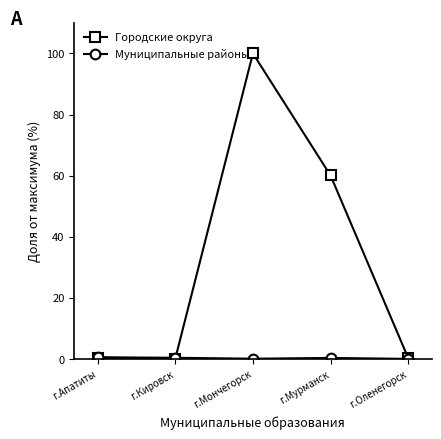

What is the highest value of the Городские округа series?

100.0